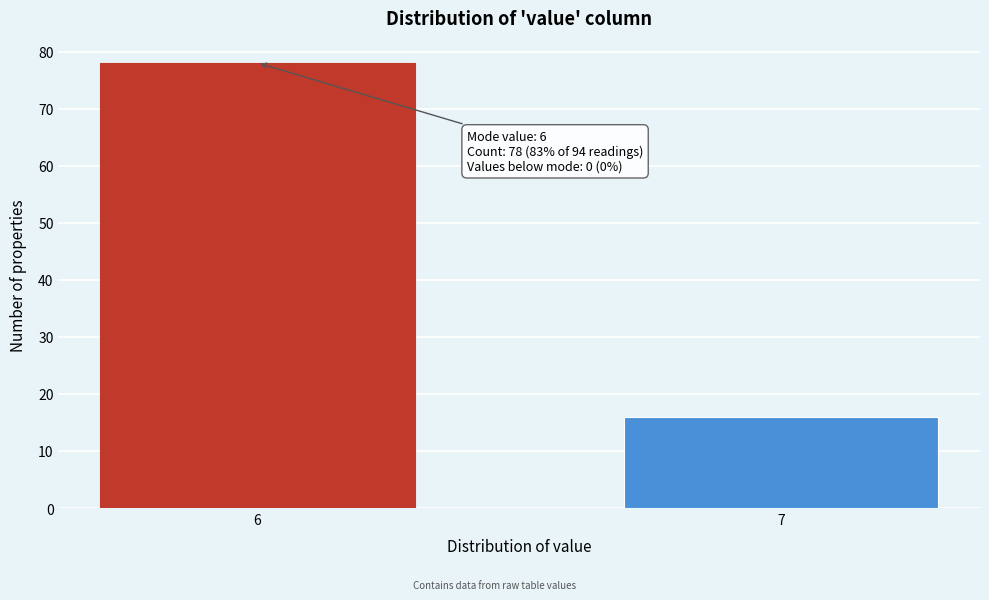

Reading right to left, extract all data points from this chart.

16	78